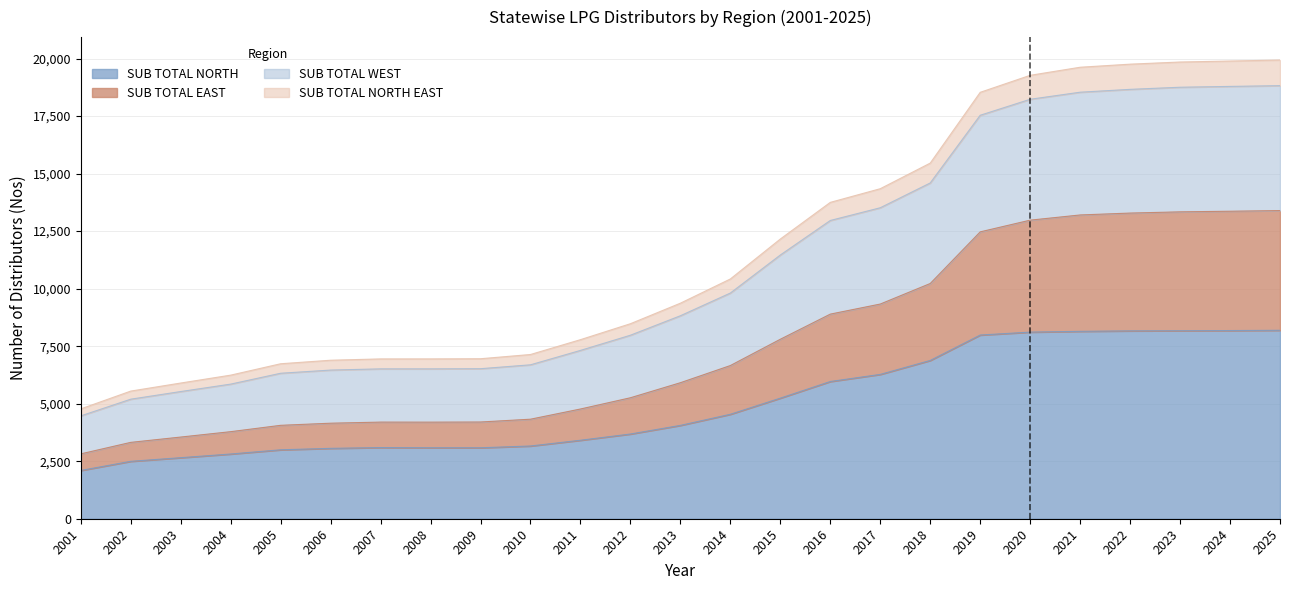

Which category has the highest value in the SUB TOTAL EAST series?

2025